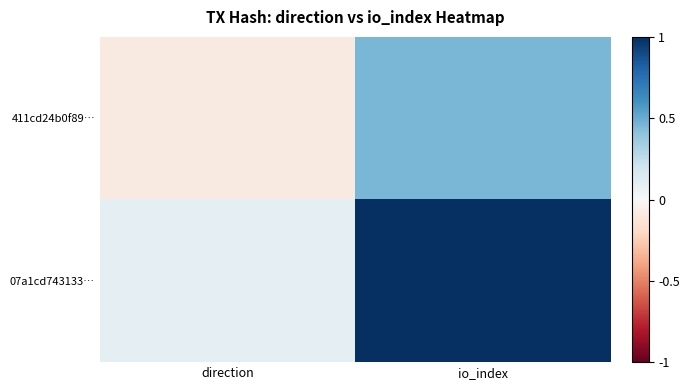

What is the smallest value displayed?

-0.1